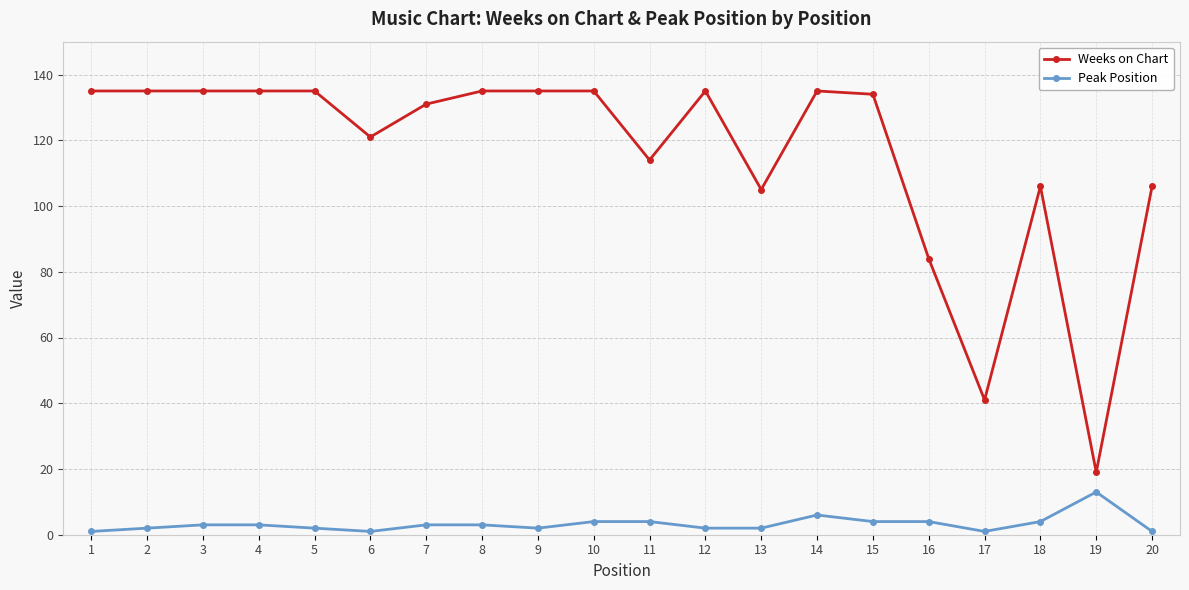

What is the sum of the Weeks on Chart values at 8 and 19?

154